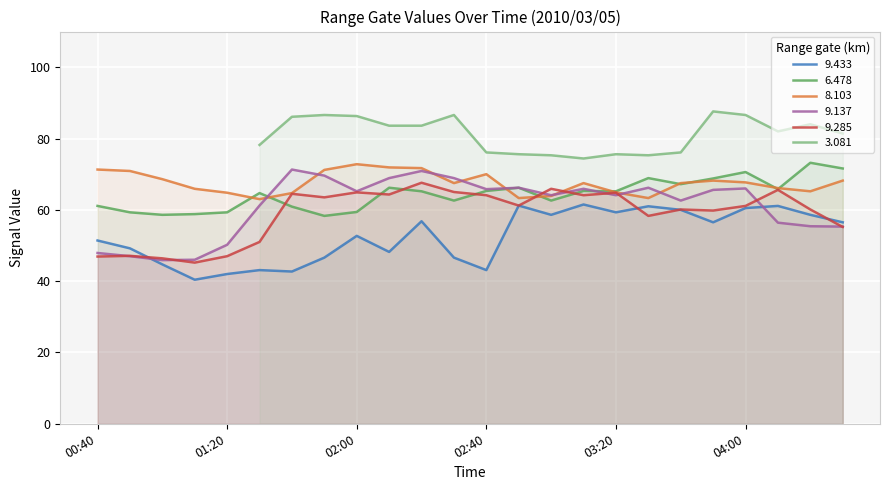

Is it true that 9.433 equals 74.1 at 02:00?

False